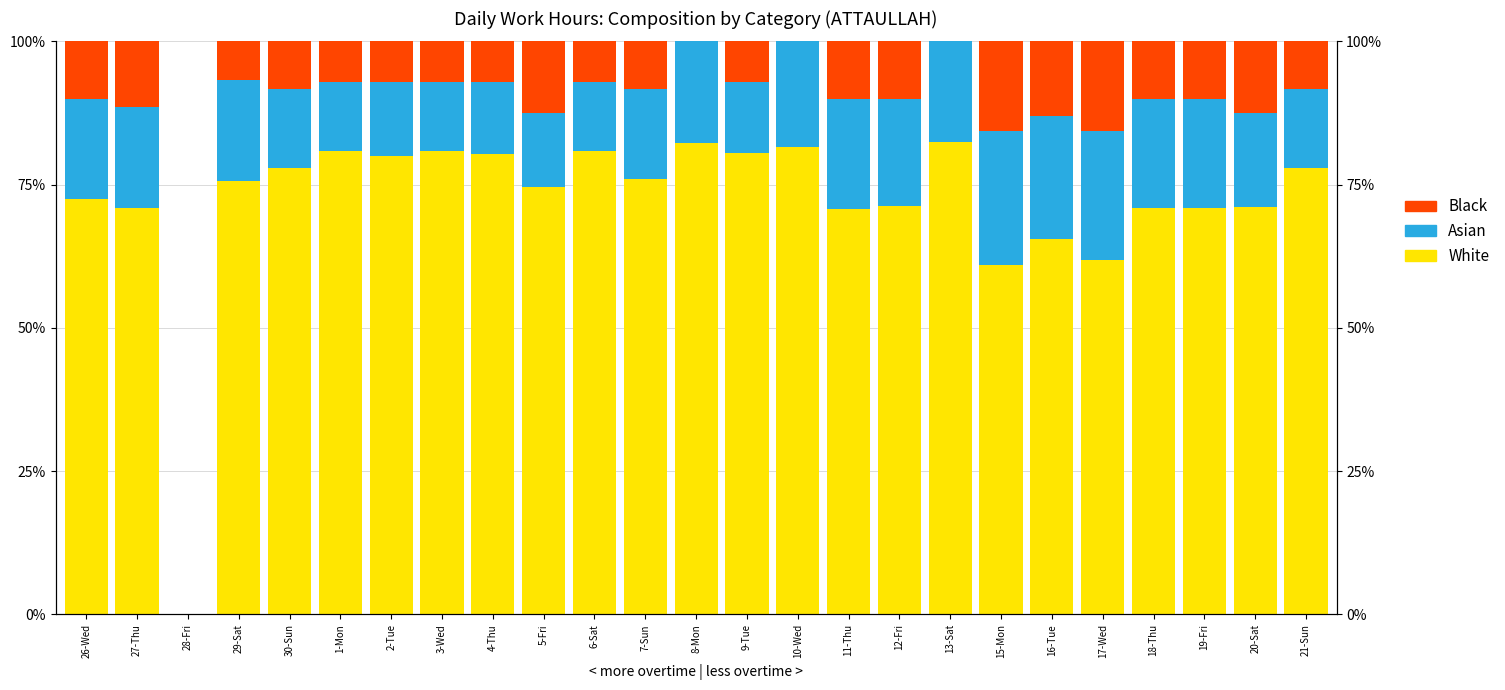

How many categories are shown in the chart?

25